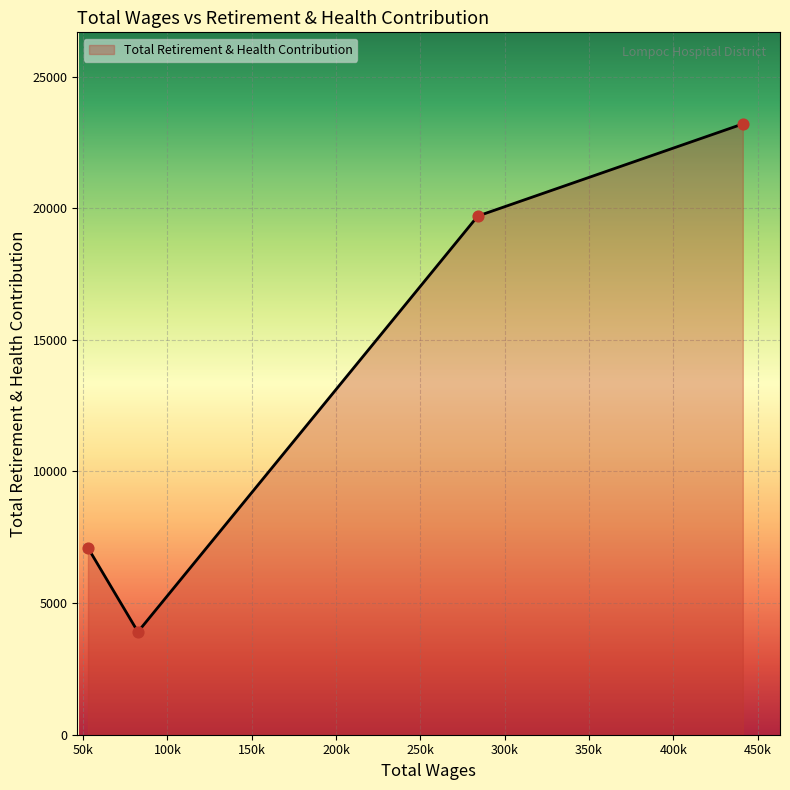

What is the smallest value displayed?

3907